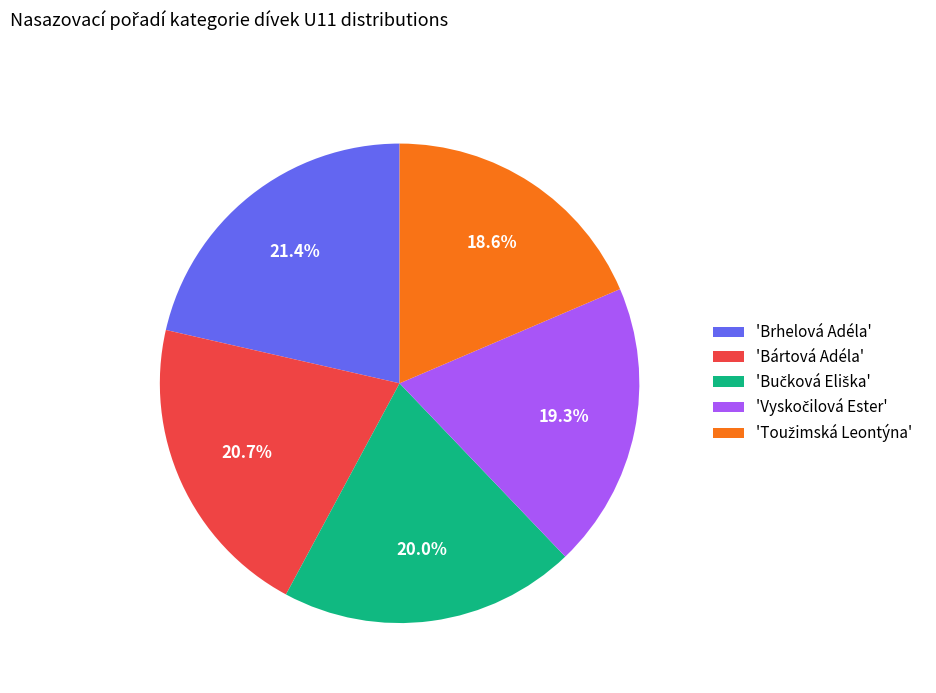

How much of the chart is everything except 'Bártová Adéla'?

79.3%